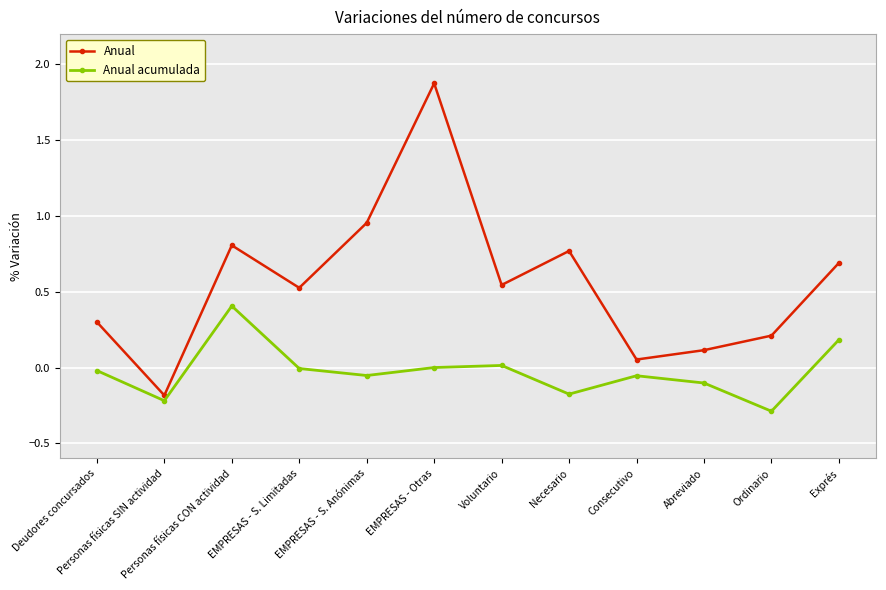

The Anual acumulada series shows -0.0 at EMPRESAS - S. Limitadas. True or false?

True